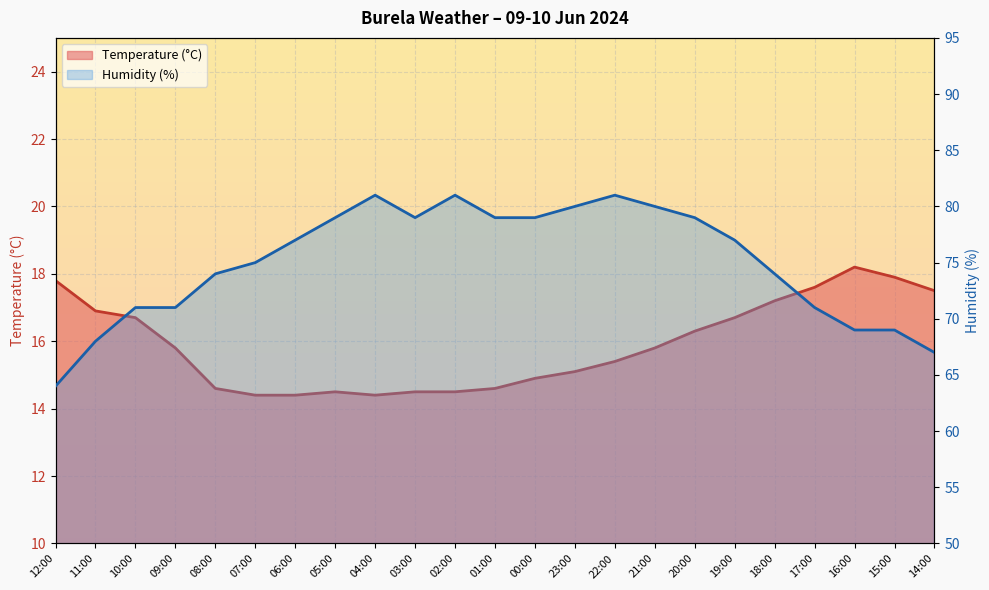

Which series has the widest spread of values?

Humidity (%)